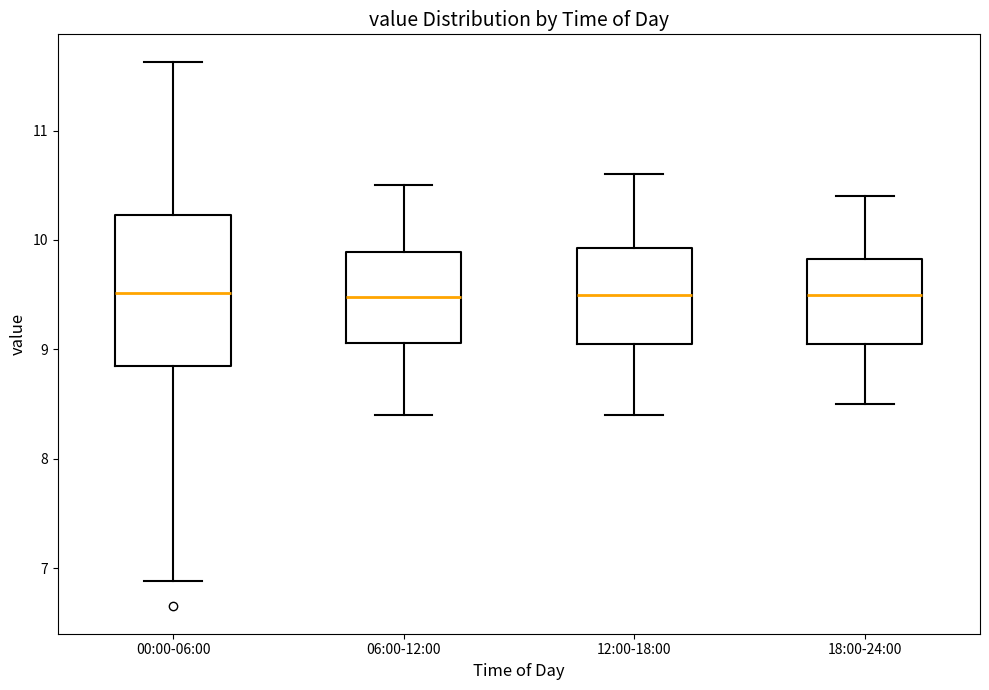

Reading left to right, transcribe this box plot: for each box, give where its median line is, the range the box spans, and where its two whiskers end, as read against the y-axis. The values are not printed on the chart, so give them approximately, as read against the axis.

00:00-06:00: median 9.5, box 8.9 to 10.2, whiskers 6.9 to 11.6
06:00-12:00: median 9.5, box 9.1 to 9.9, whiskers 8.4 to 10.5
12:00-18:00: median 9.5, box 9.1 to 9.9, whiskers 8.4 to 10.6
18:00-24:00: median 9.5, box 9.1 to 9.8, whiskers 8.5 to 10.4